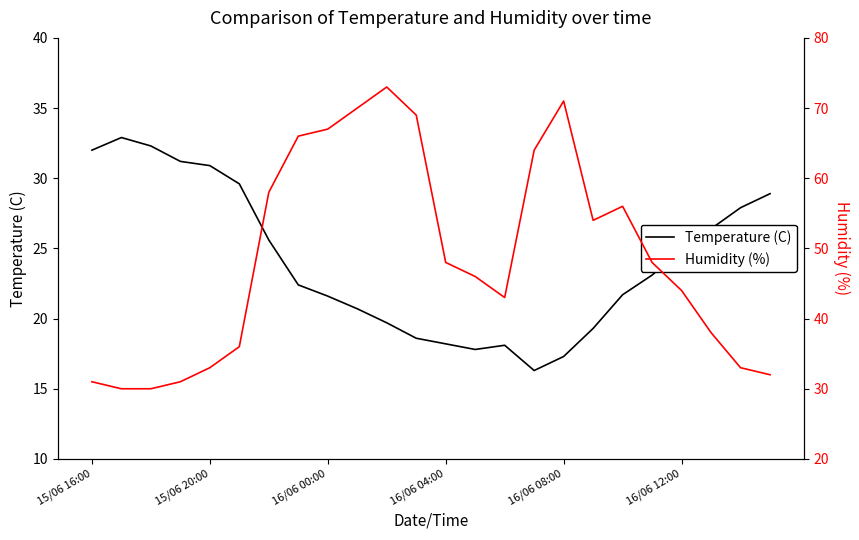

How many data points in Humidity (%) are less than 48?

12